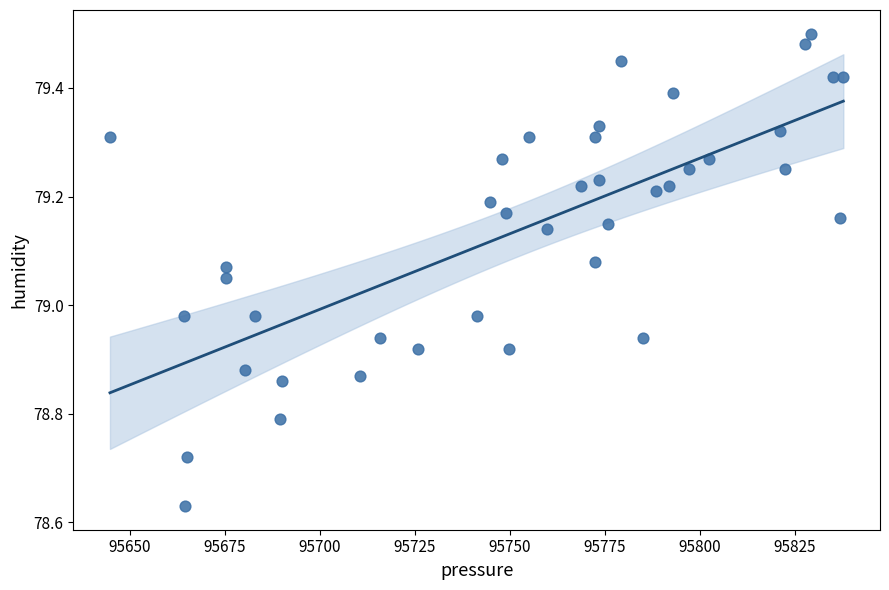

What is the range of Y values (max minus min)?

0.9